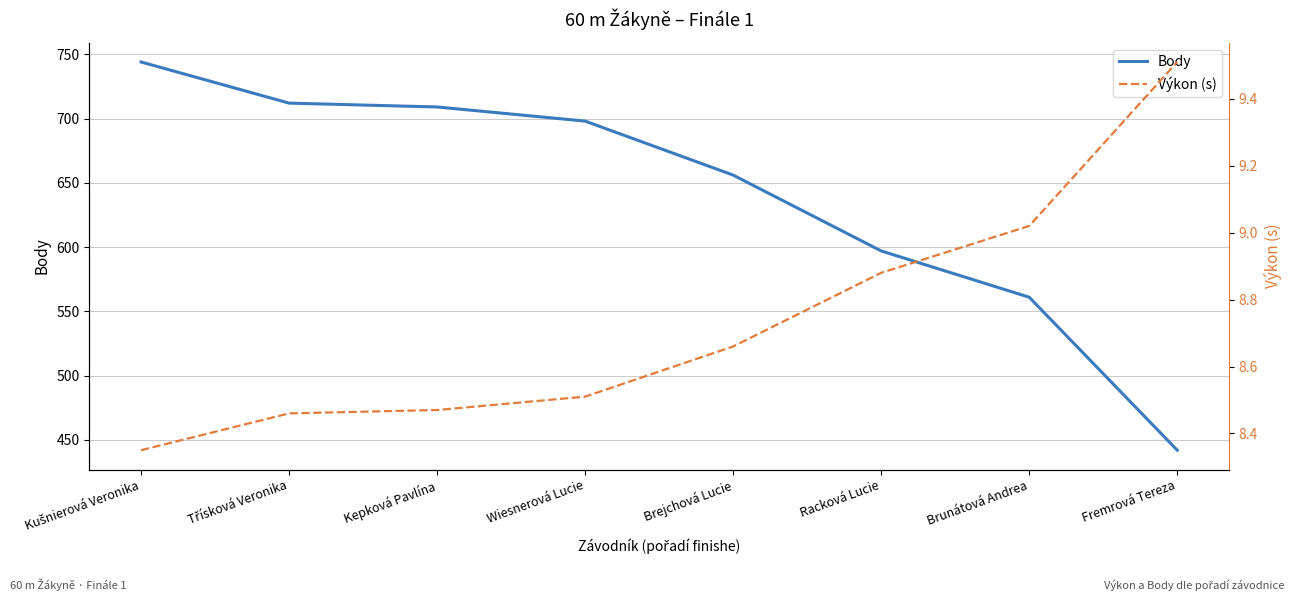

Reading left to right, transcribe all the data shown in this chart.

Body: 744.0	712.0	709.0	698.0	656.0	597.0	561.0	442.0
Výkon (s): 8.3	8.5	8.5	8.5	8.7	8.9	9.0	9.5